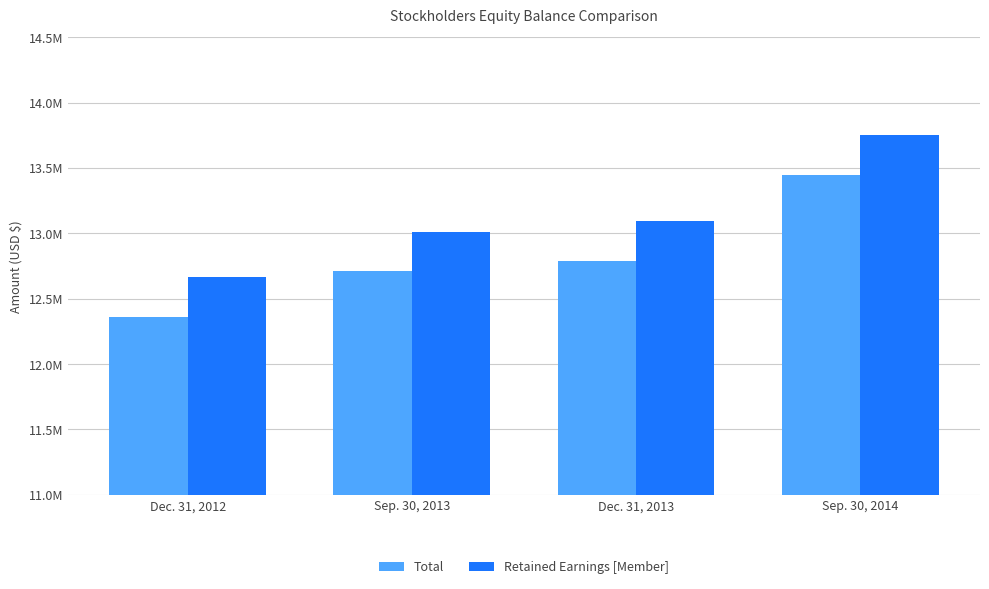

What are all the series names shown in the legend?

Total, Retained Earnings [Member]